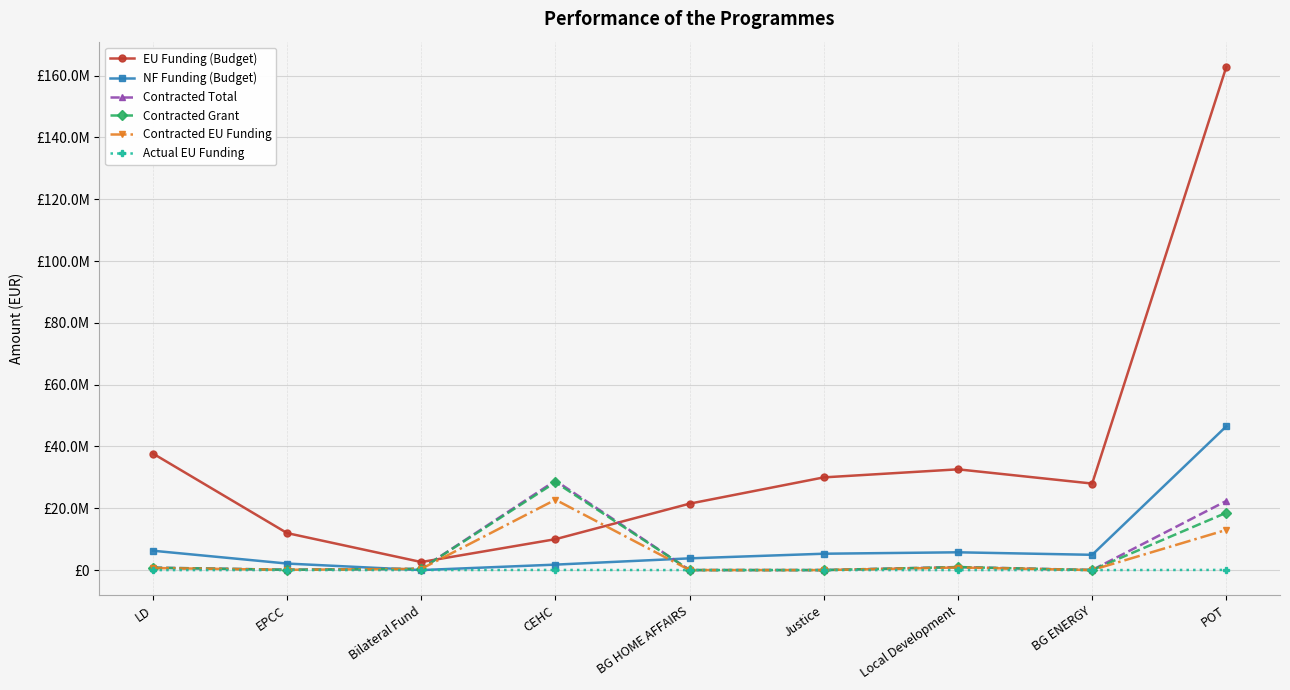

Does the chart display data point markers on the line(s)?

Yes